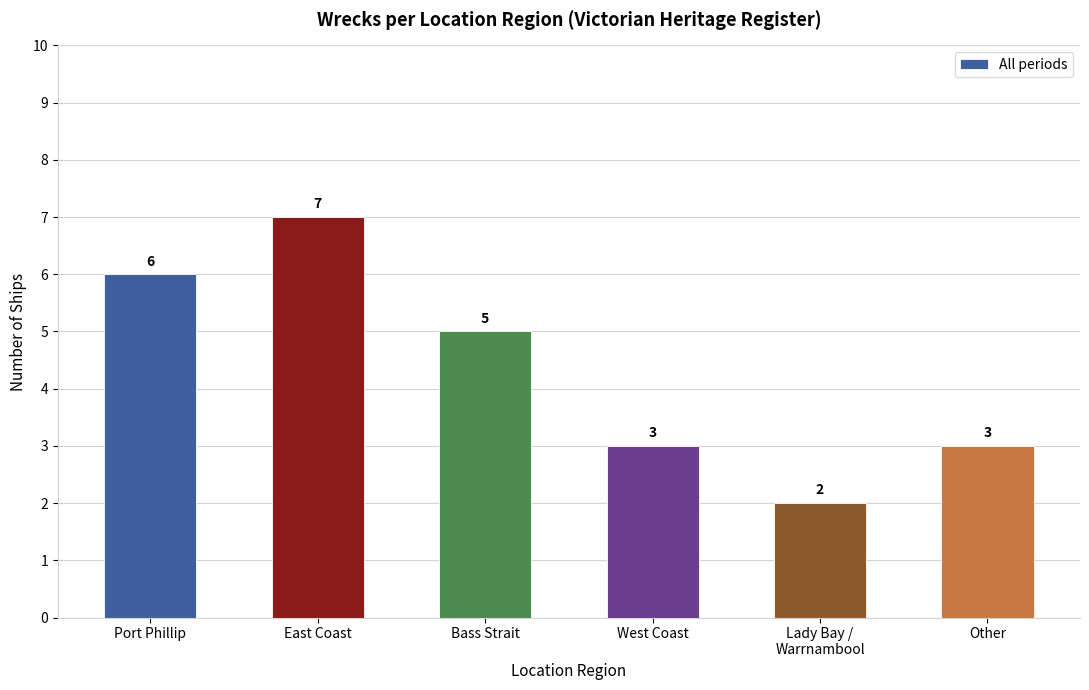

Approximately how many times larger is the value at East Coast compared to Lady Bay /
Warrnambool?

3.5